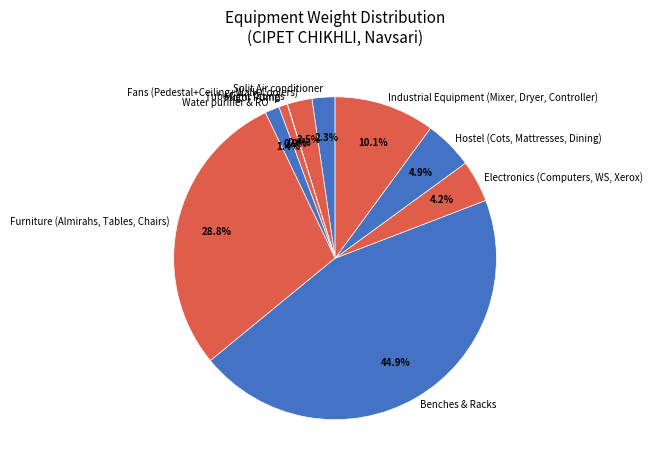

Do Water purifier & RO and Furniture (Almirahs, Tables, Chairs) together represent more than half of the pie?

No